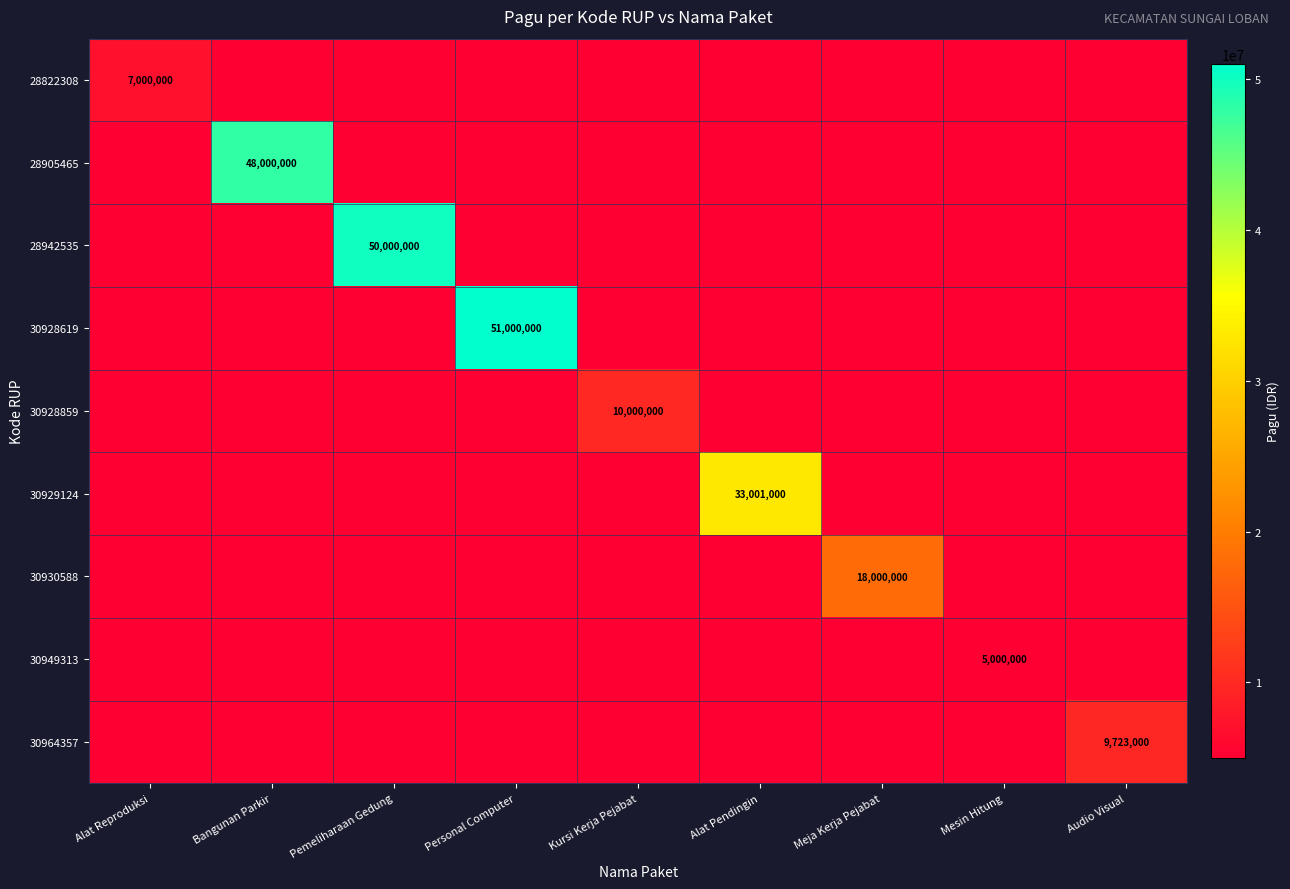

What is the highest value of the 28942535 series?

50000000